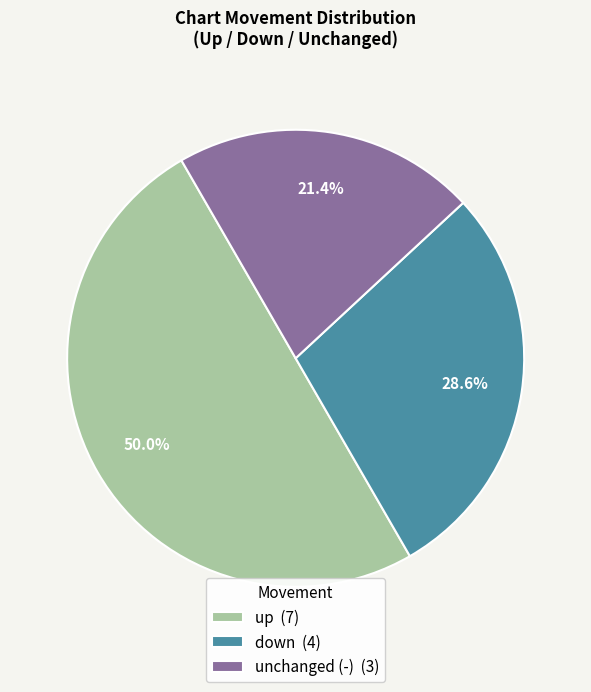

Does down (4) represent more than half of the total?

No